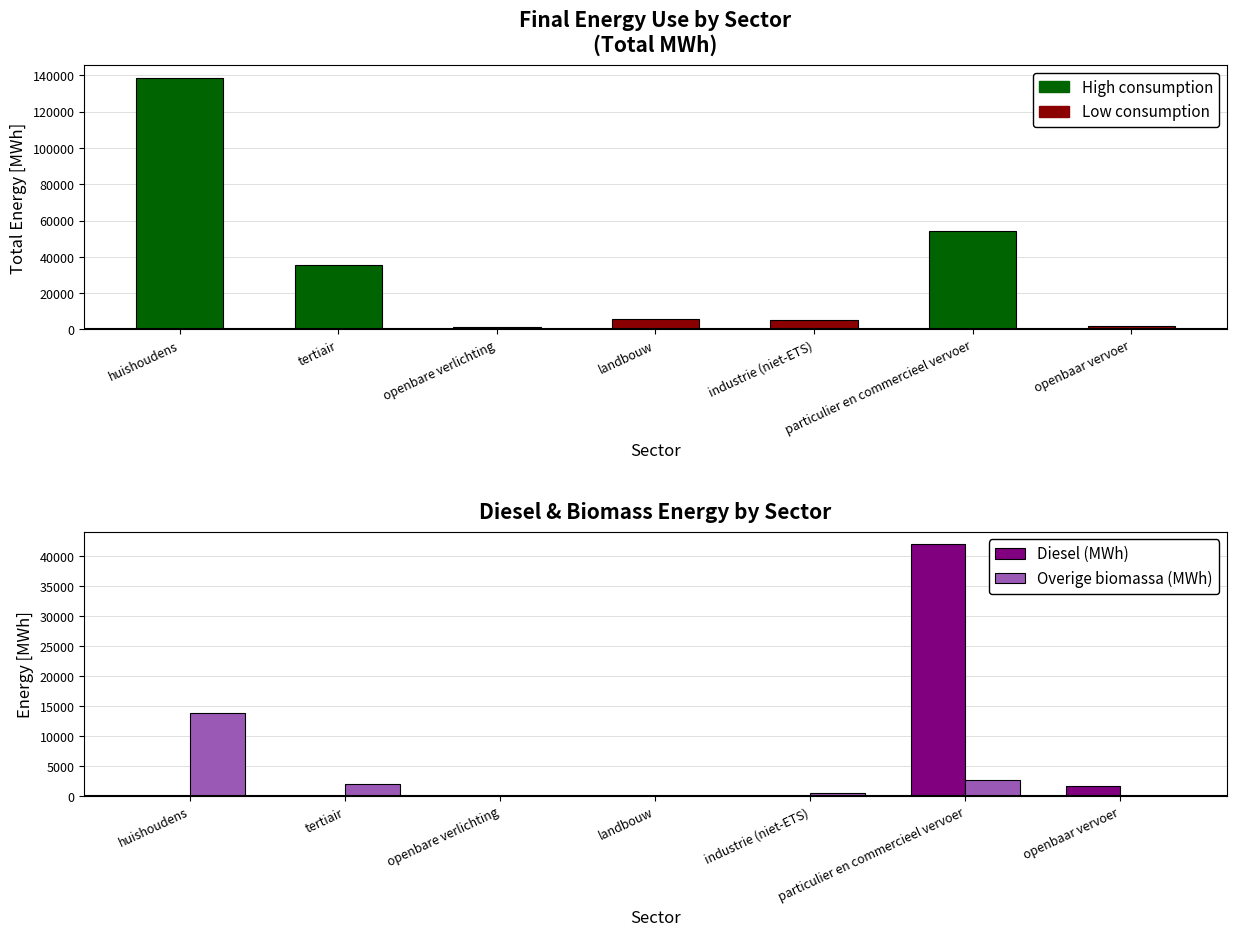

What is the sum of the Total Energy values at openbare verlichting and tertiair?

36786.4